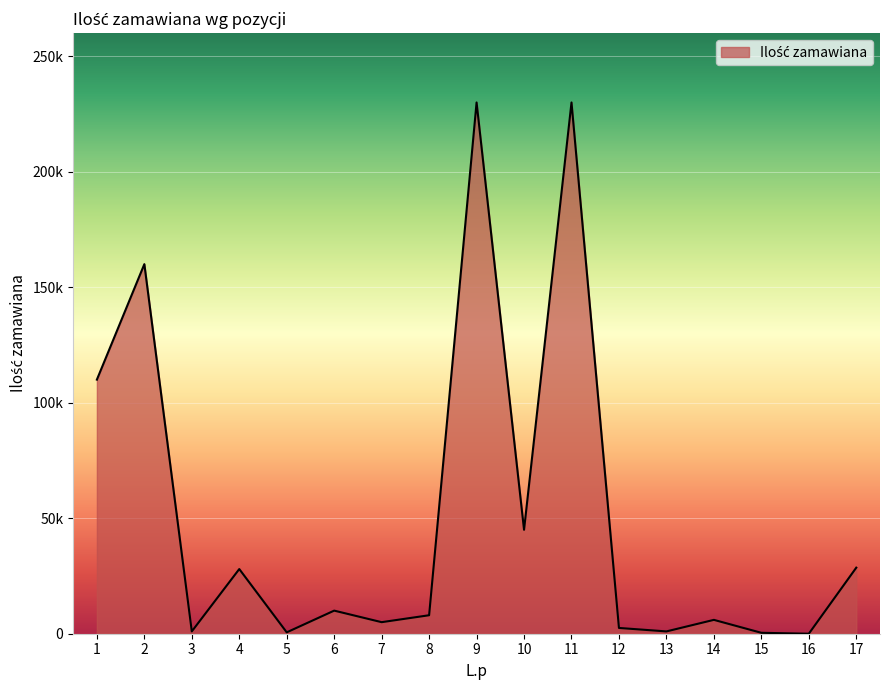

Does the chart display data point markers on the line(s)?

No